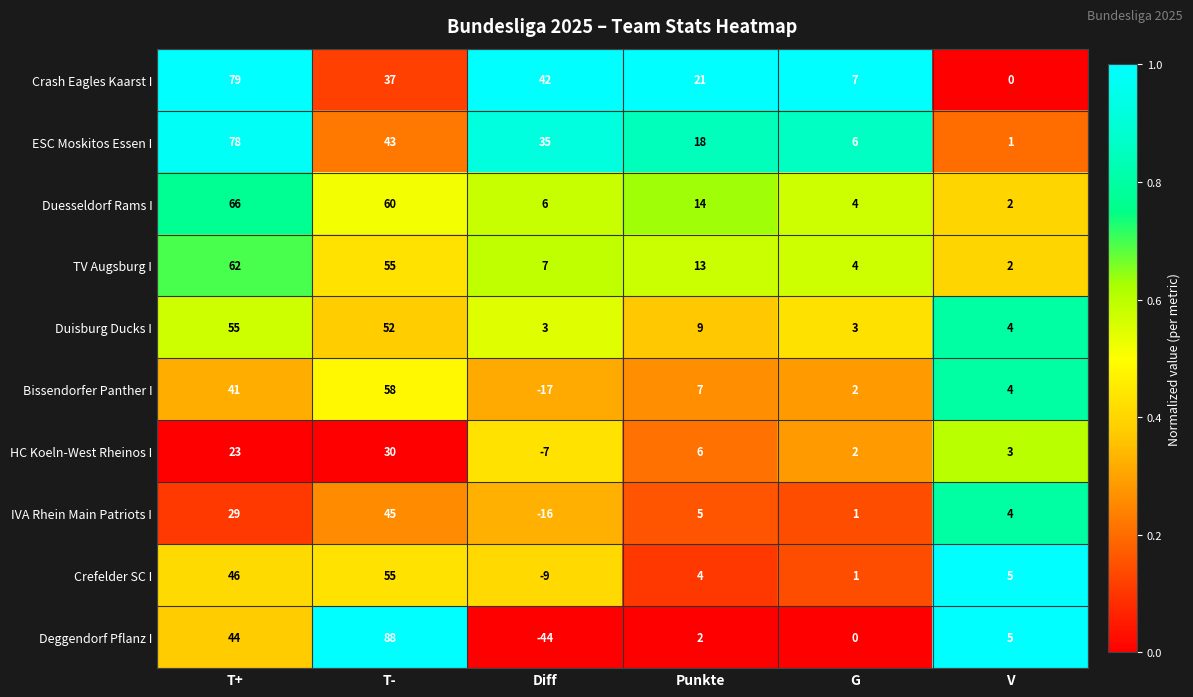

At which label does Crefelder SC I first exceed 5?

T+